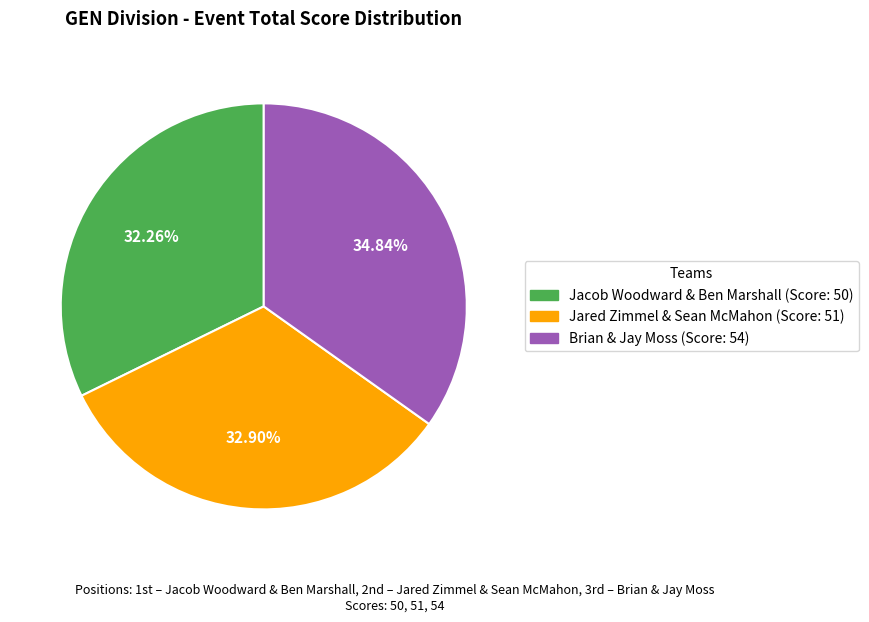

What is the ratio of the value at Brian & Jay Moss to the value at Jacob Woodward & Ben Marshall?

1.1